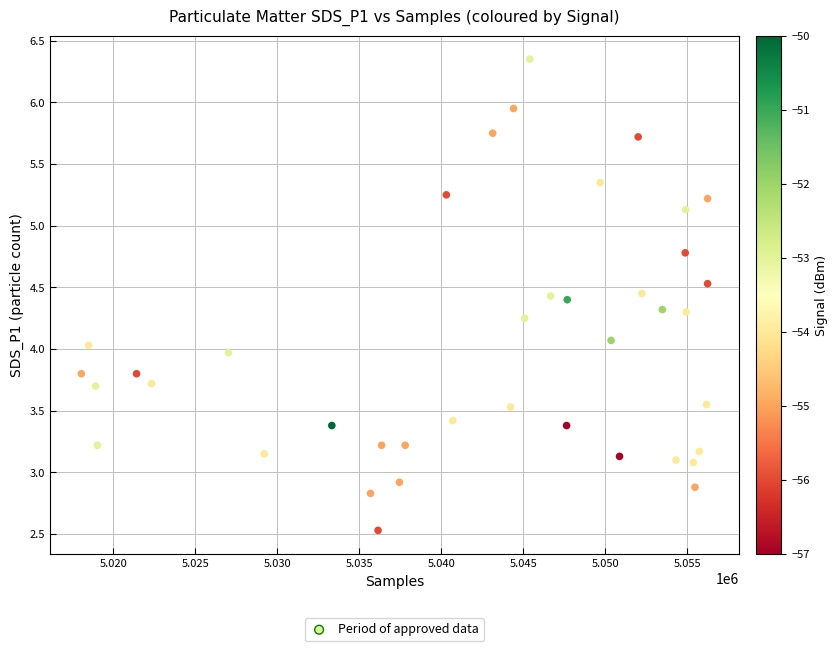

What is the range of X values (max minus min)?

38195.0